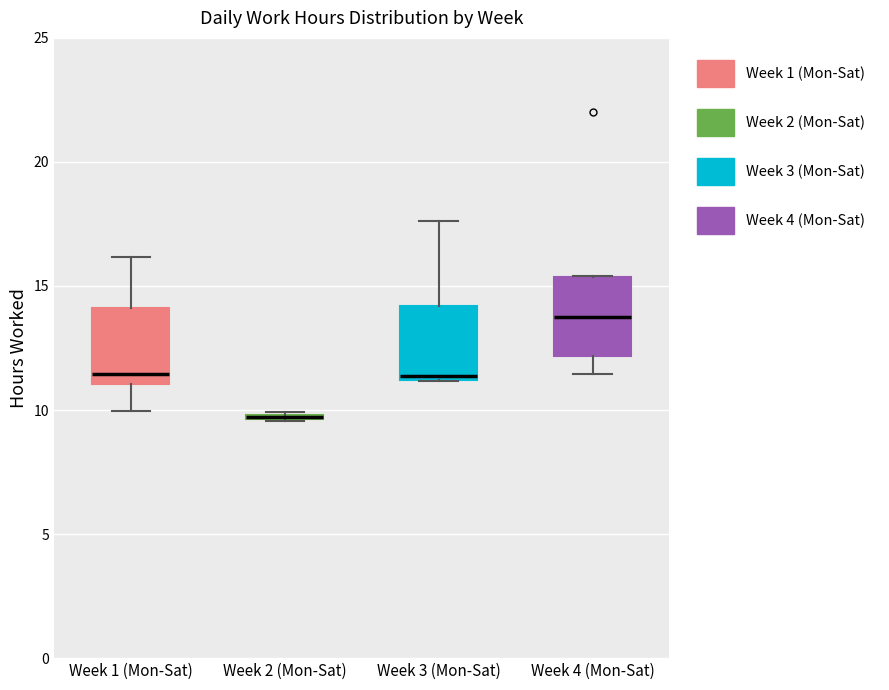

Where is the lower edge of the box for Week 1 (Mon-Sat) on the y-axis? The values are not printed on the chart, so give them approximately, as read against the axis.

11.0